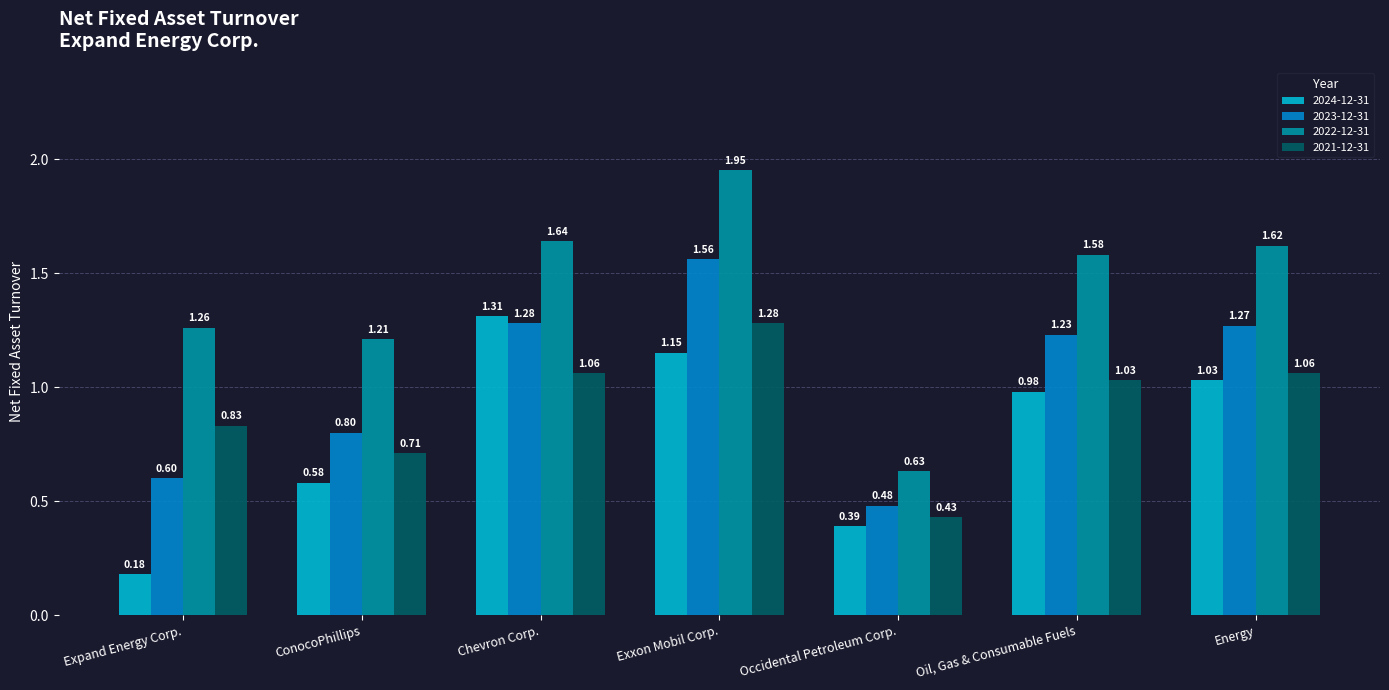

Which label corresponds to the smallest value in the chart?

Expand Energy Corp.